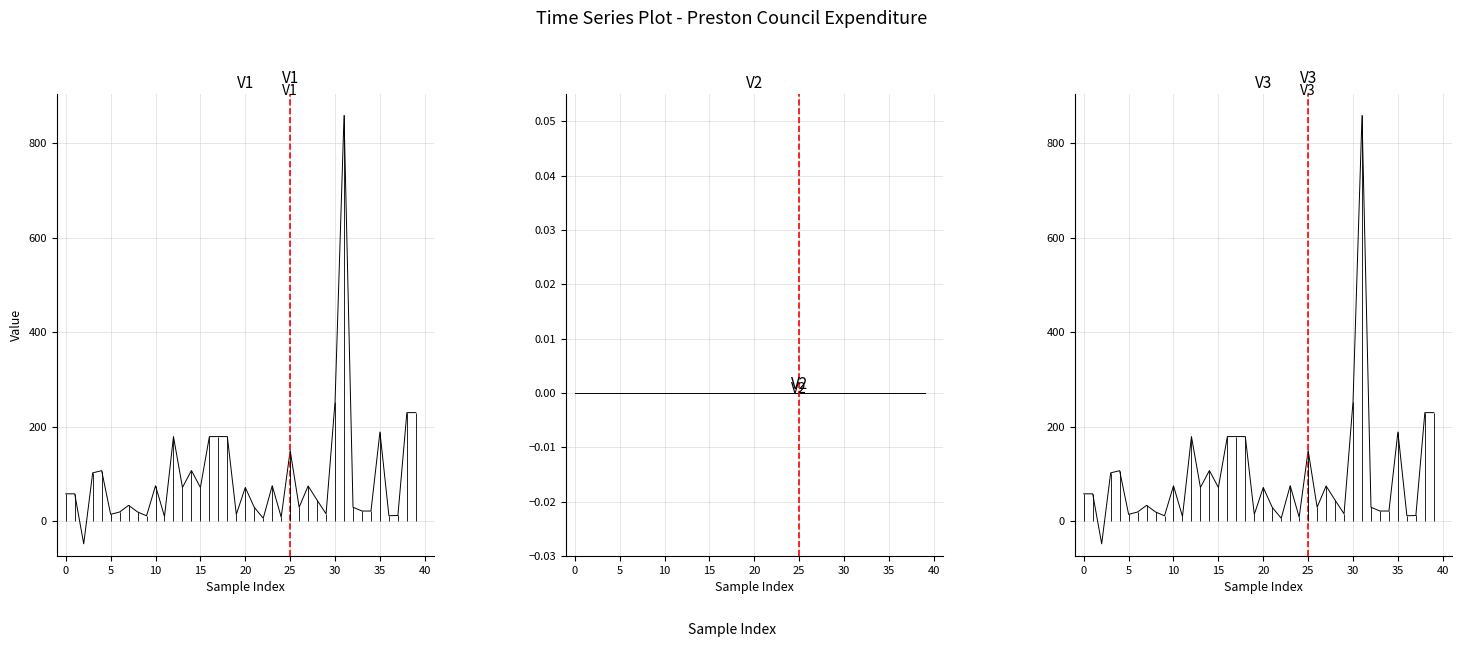

What is the spread (max minus min) of values at 26?

30.0